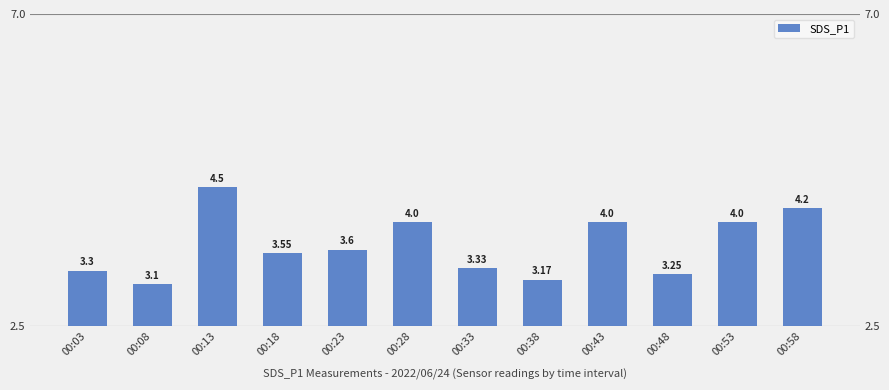

What is the maximum value shown in the chart?

4.5